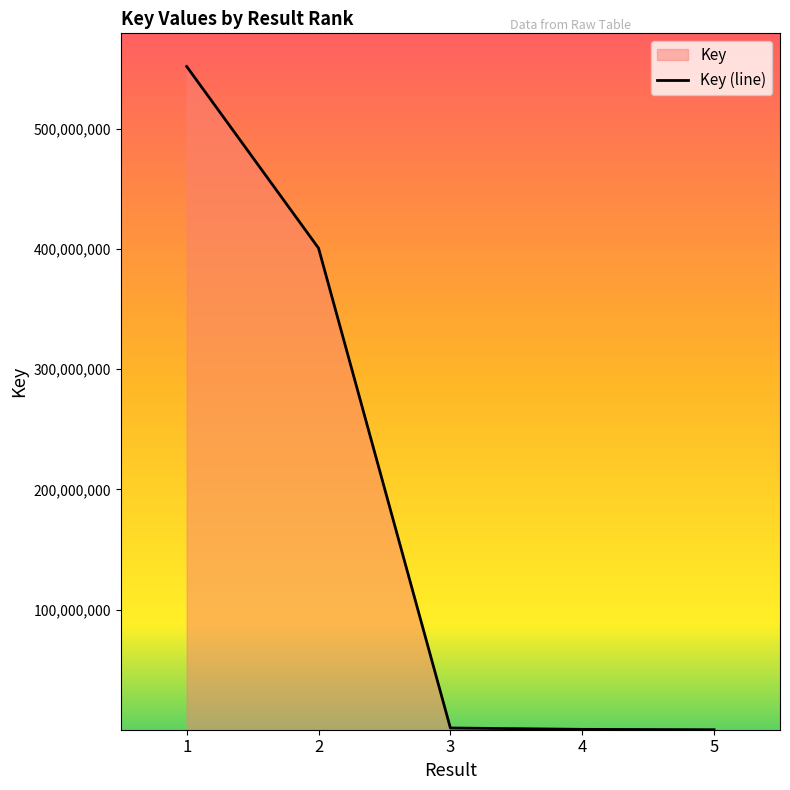

True or false: the data shows 1440818 at 3.

True